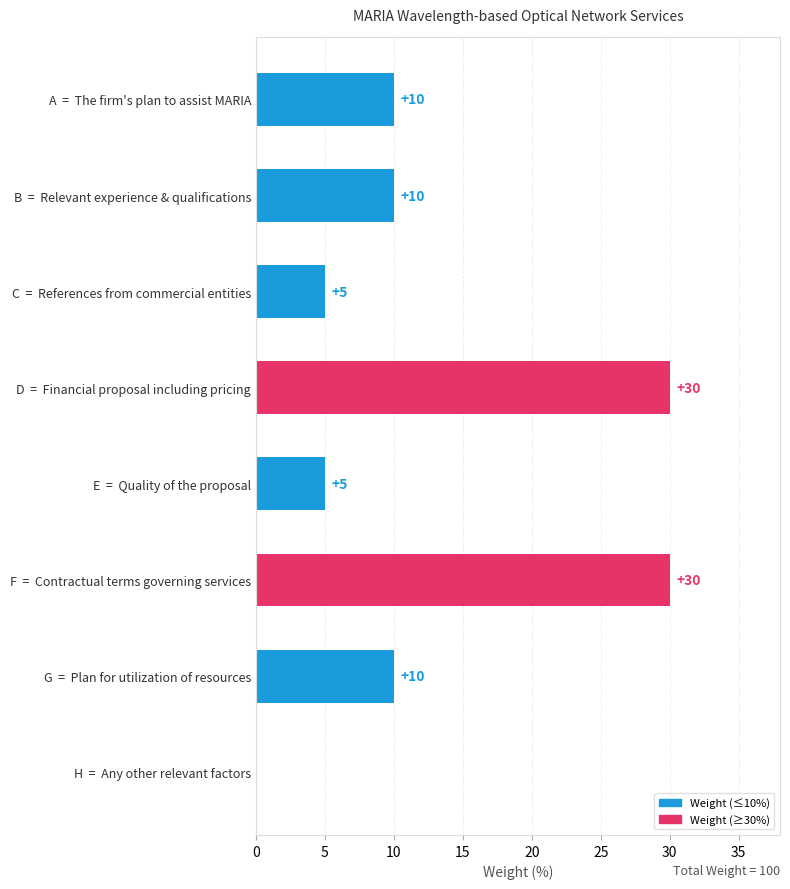

What is the sum of all values?

100